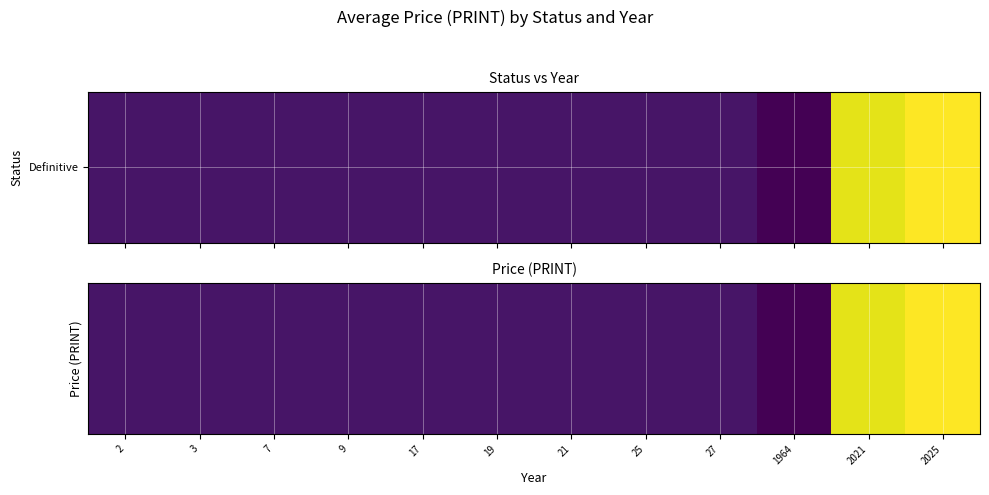

What is the greatest value displayed?

344